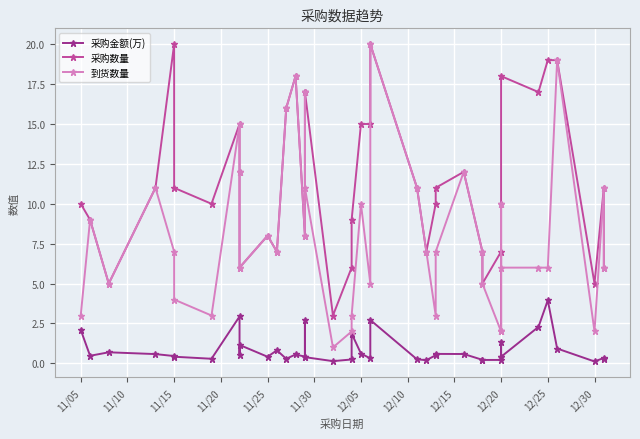

The 采购金额(万) series shows 0.2 at 17. True or false?

False